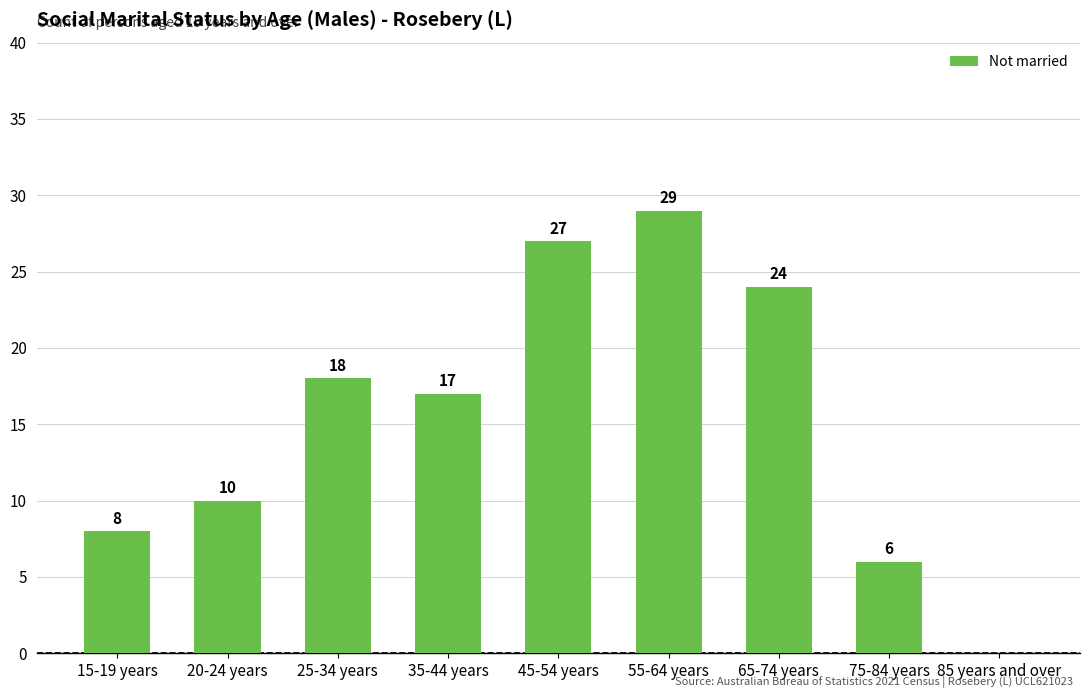

What value does the data have at 15-19 years?

8